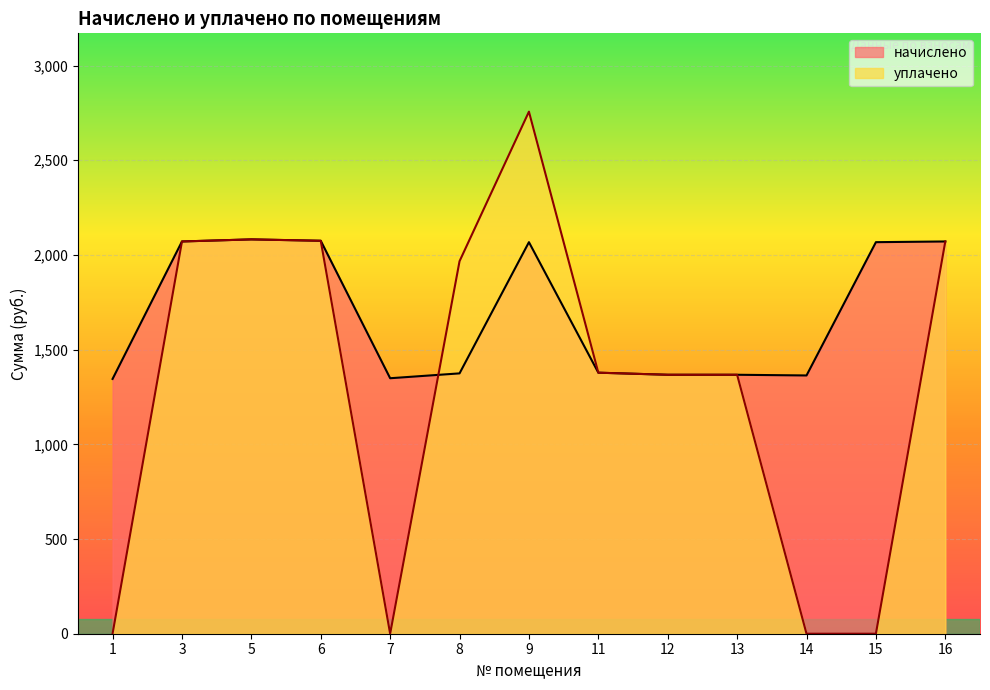

The value of уплачено at 7 is 0.0. True or false?

True